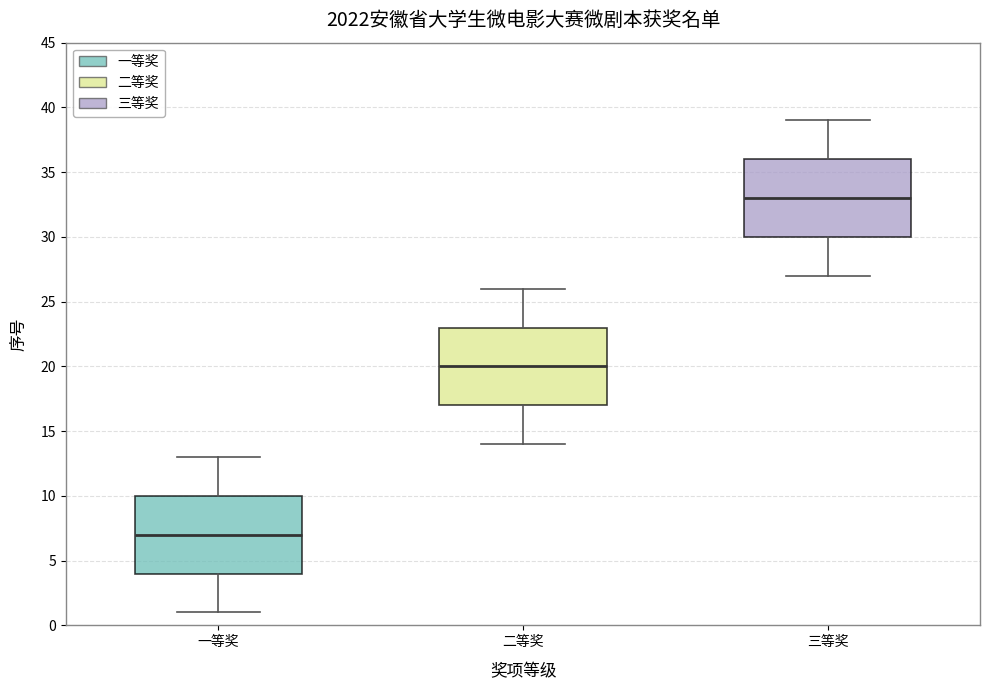

Where does the upper whisker of the box for 一等奖 end on the y-axis? The values are not printed on the chart, so give them approximately, as read against the axis.

13